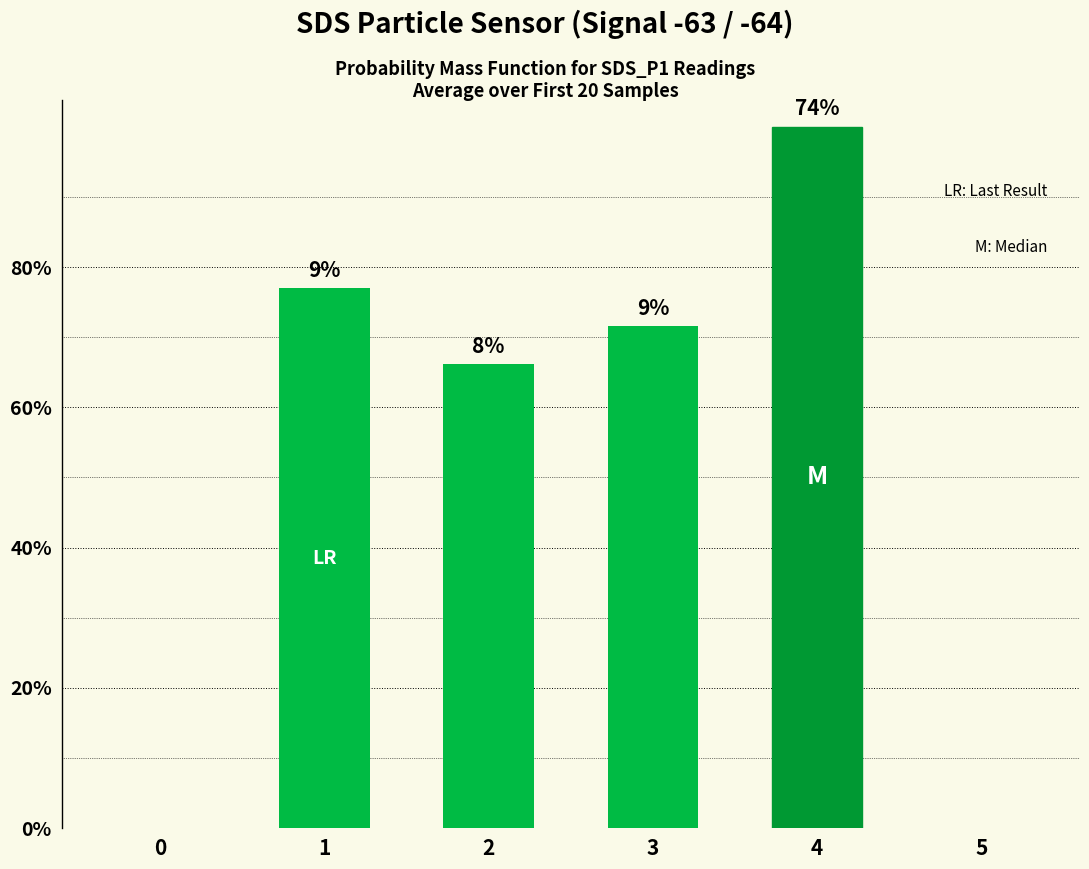

What is the change in value from 3 to 5?

-9.7